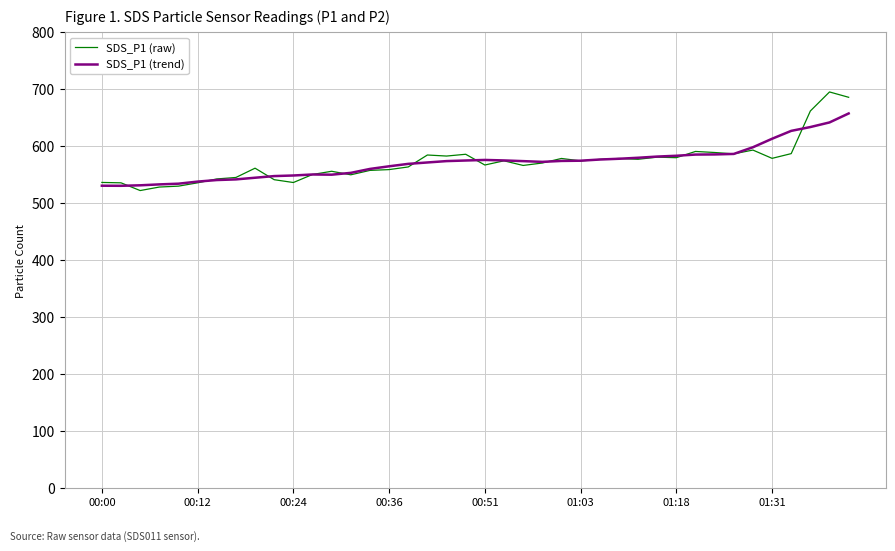

How many lines are shown in the chart?

2